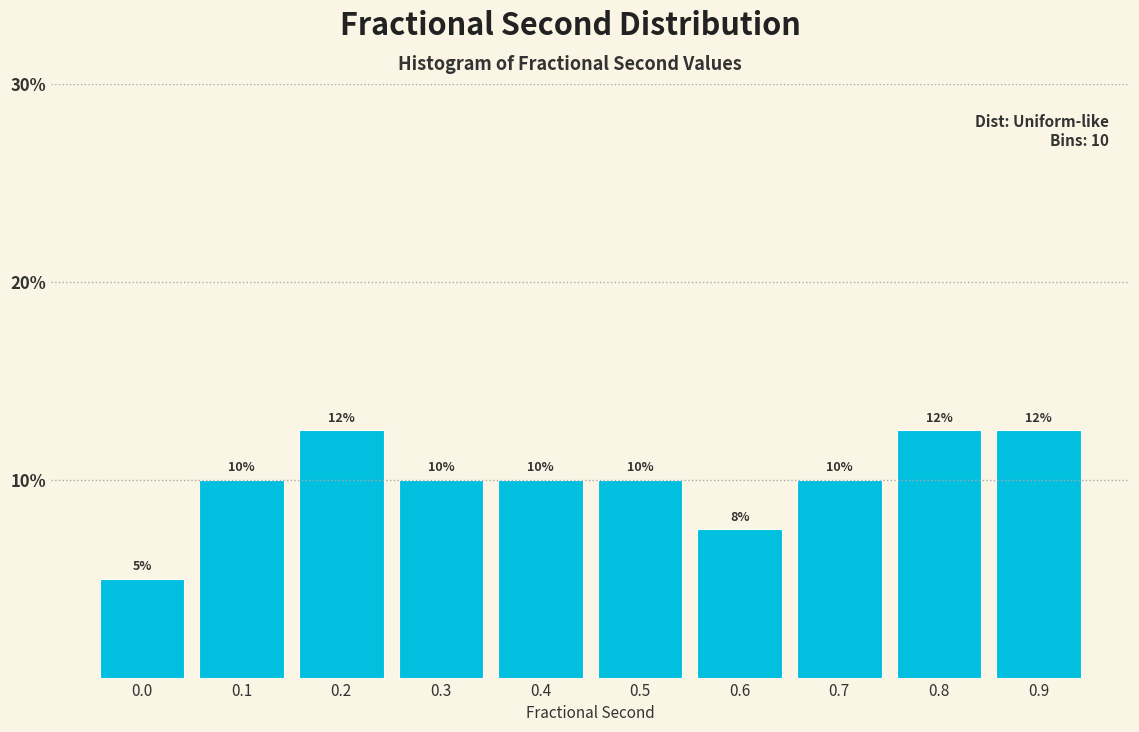

What is the greatest value displayed?

12.5